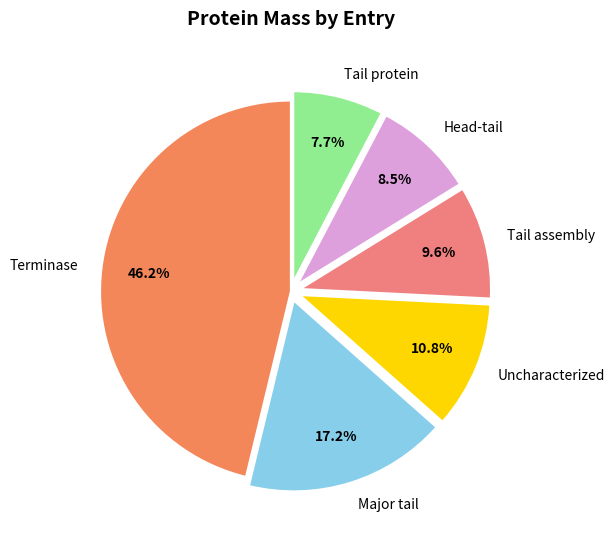

Is Major tail the majority of the pie?

No